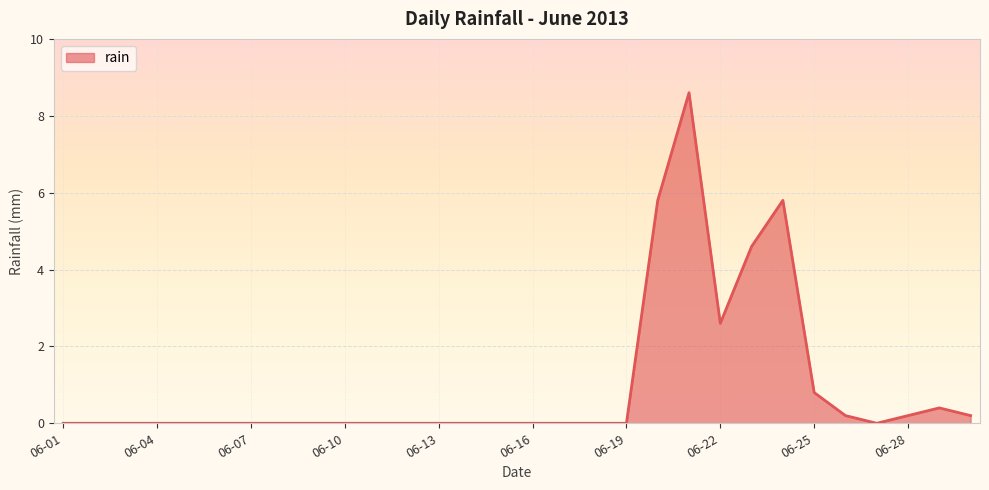

Reading left to right, what are all the values shown in this chart?

0.0	0.0	0.0	0.0	0.0	0.0	0.0	0.0	0.0	0.0	0.0	0.0	0.0	0.0	0.0	0.0	0.0	0.0	0.0	5.8	8.6	2.6	4.6	5.8	0.8	0.2	0.0	0.2	0.4	0.2